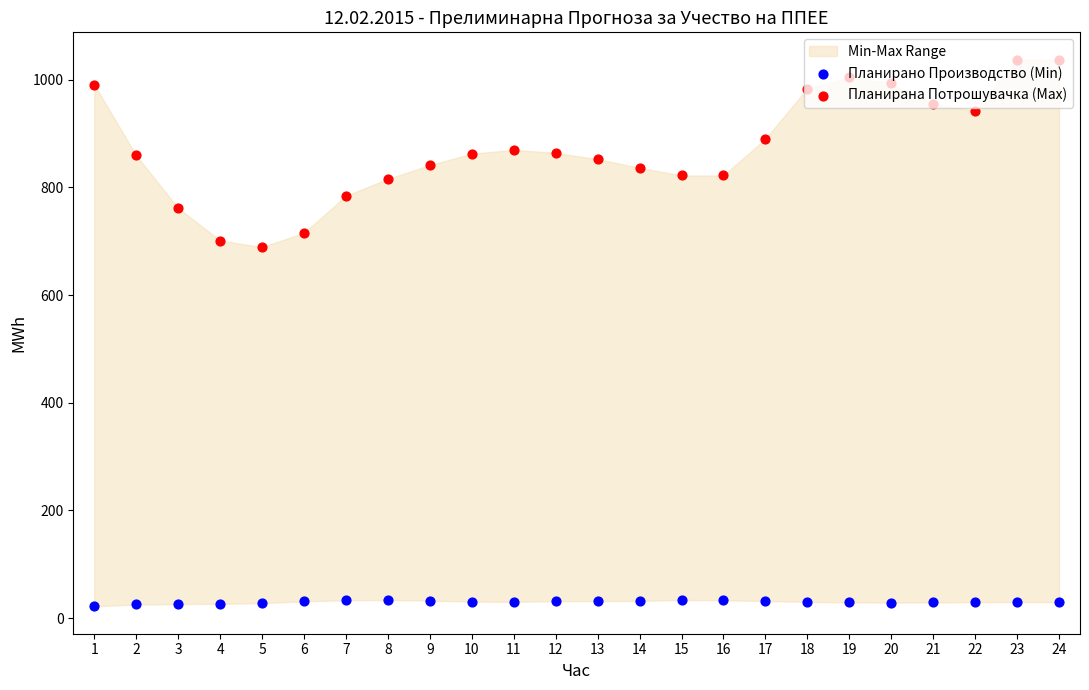

Which series has the widest spread of Y values?

Планирана Потрошувачка (Max)